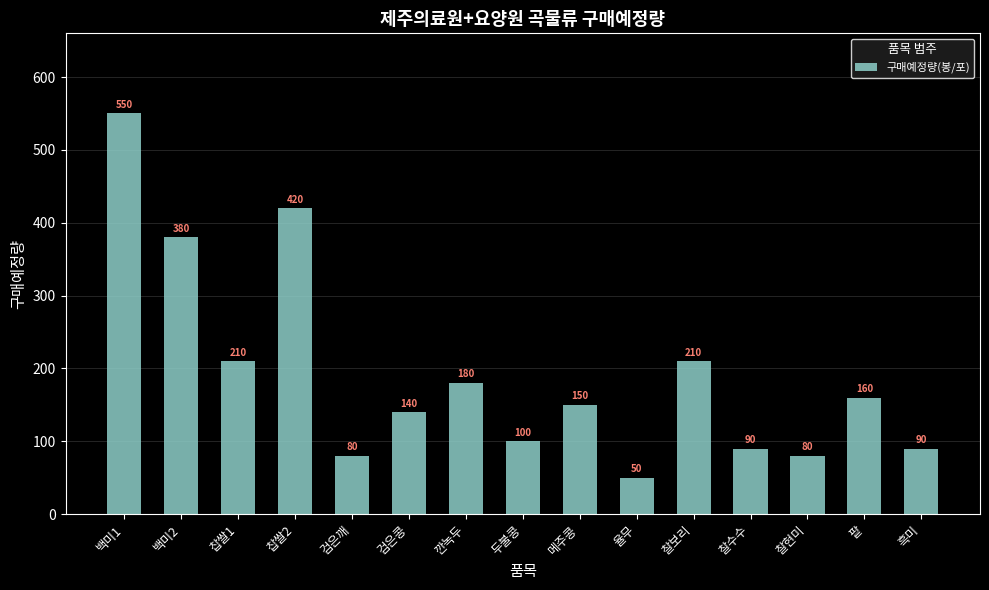

What is the label of the 13th bar from the left?

찰현미